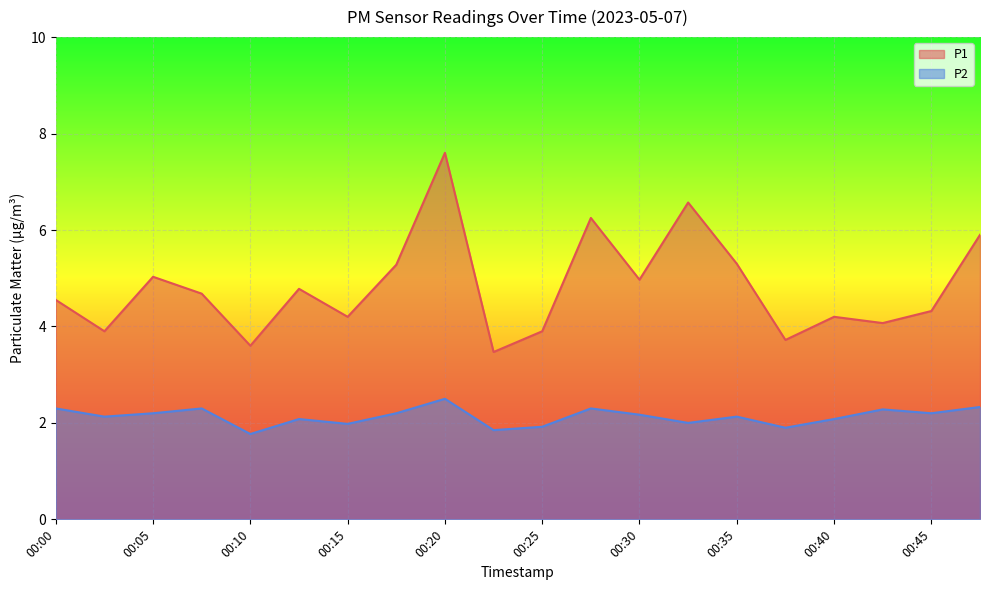

Which series has the largest total across all categories?

P1